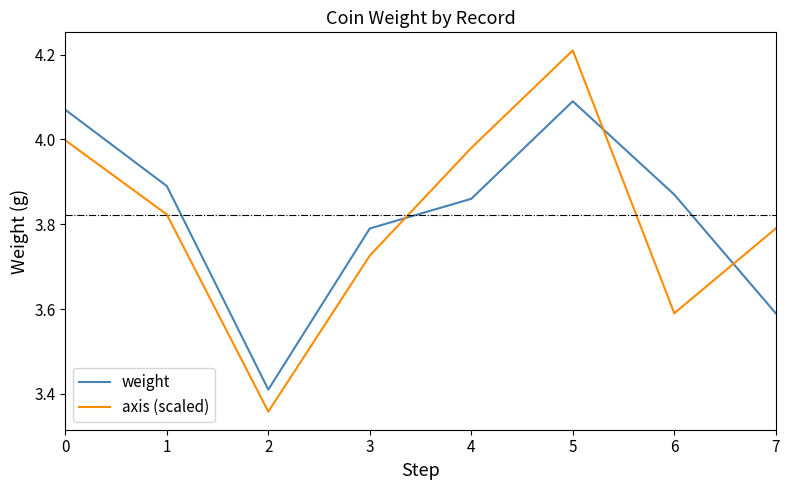

What is the sum of all axis (scaled) values?

30.5